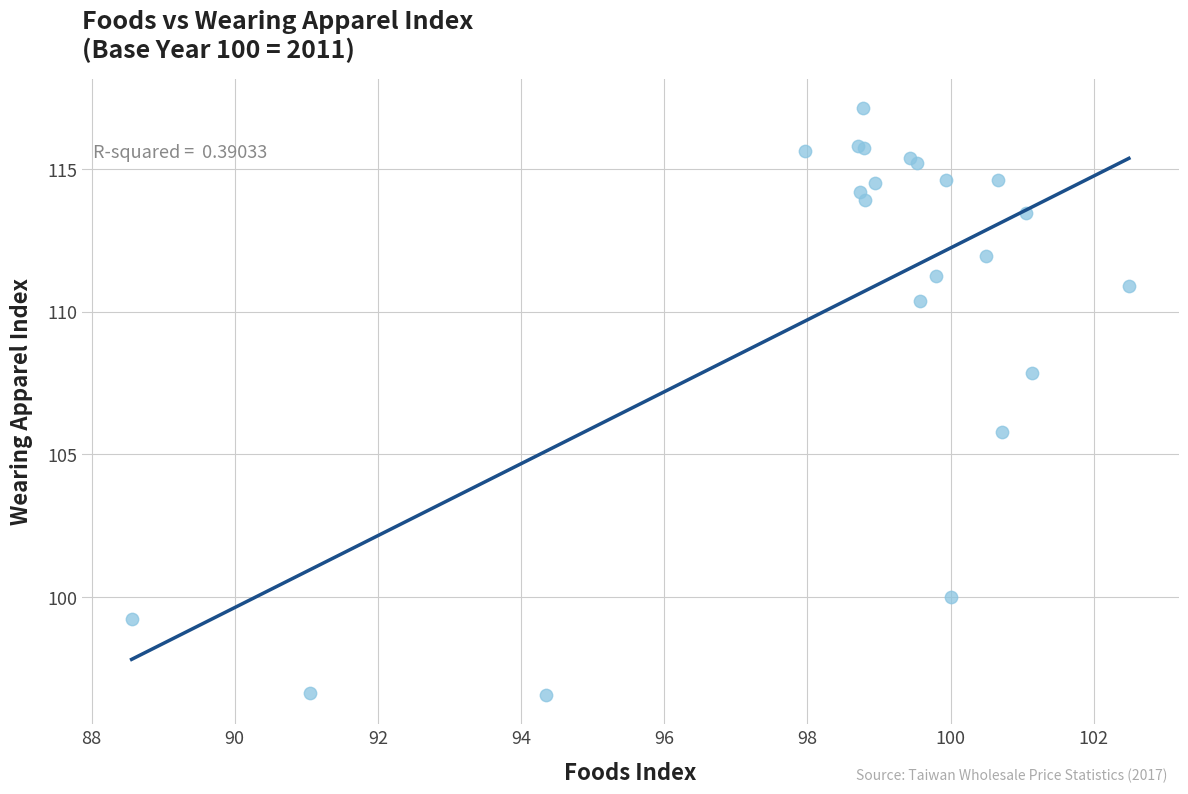

What Y value in the scatter plot is closest to 106?

105.8